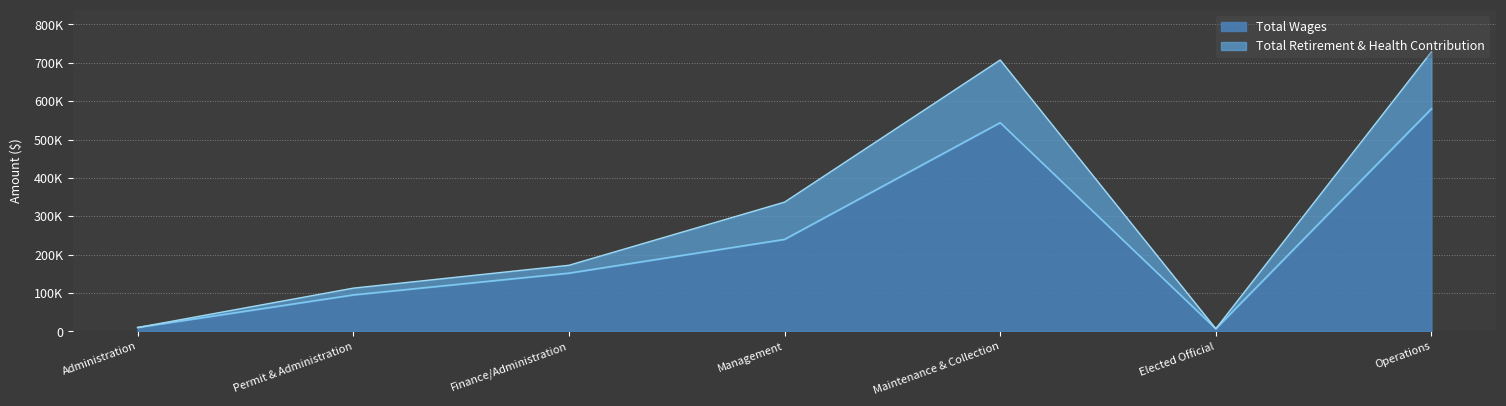

Which series has the largest total across all categories?

Total Wages